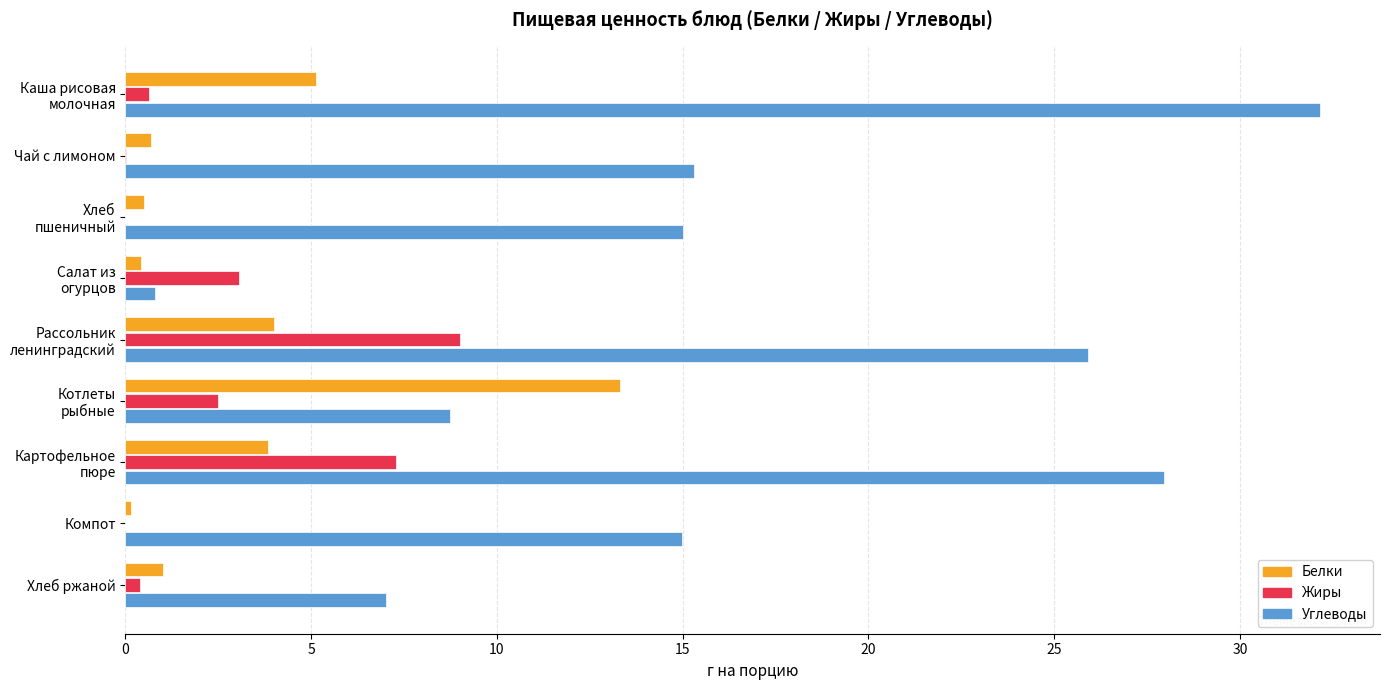

What are all the series names shown in the legend?

Белки, Жиры, Углеводы